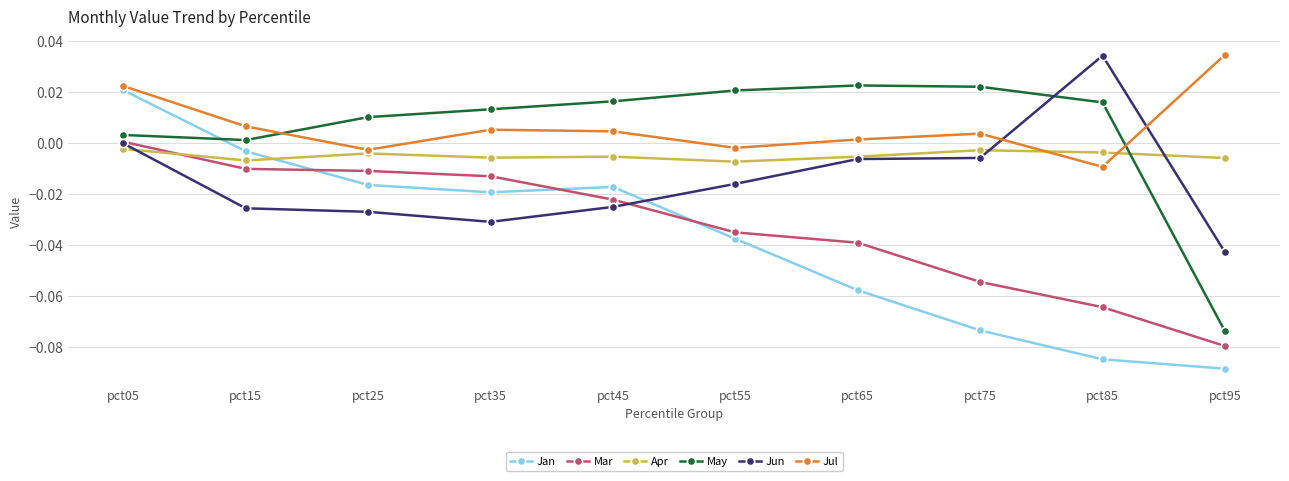

How many times do Jun and Jan cross each other?

1